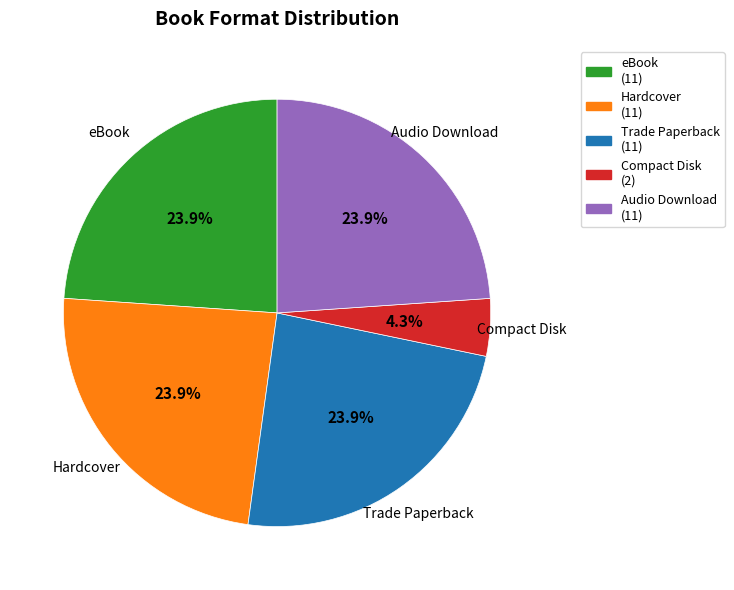

Approximately how many times larger is the value at Trade Paperback compared to eBook?

1.0